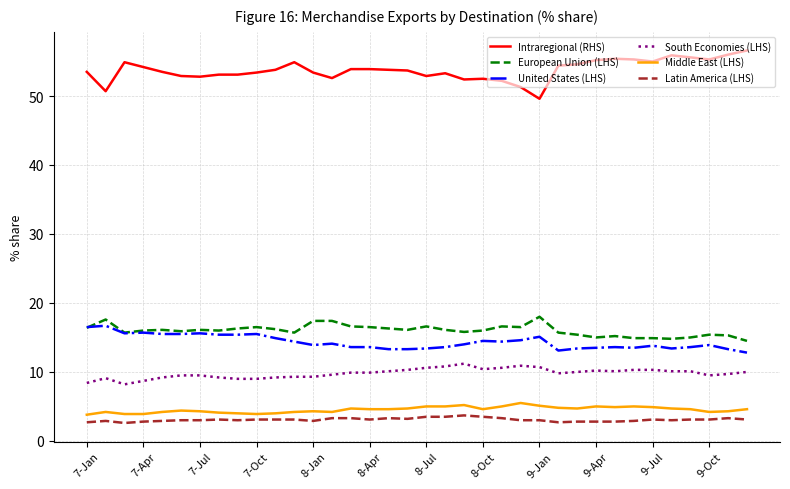

What is the minimum value shown in the chart?

2.6